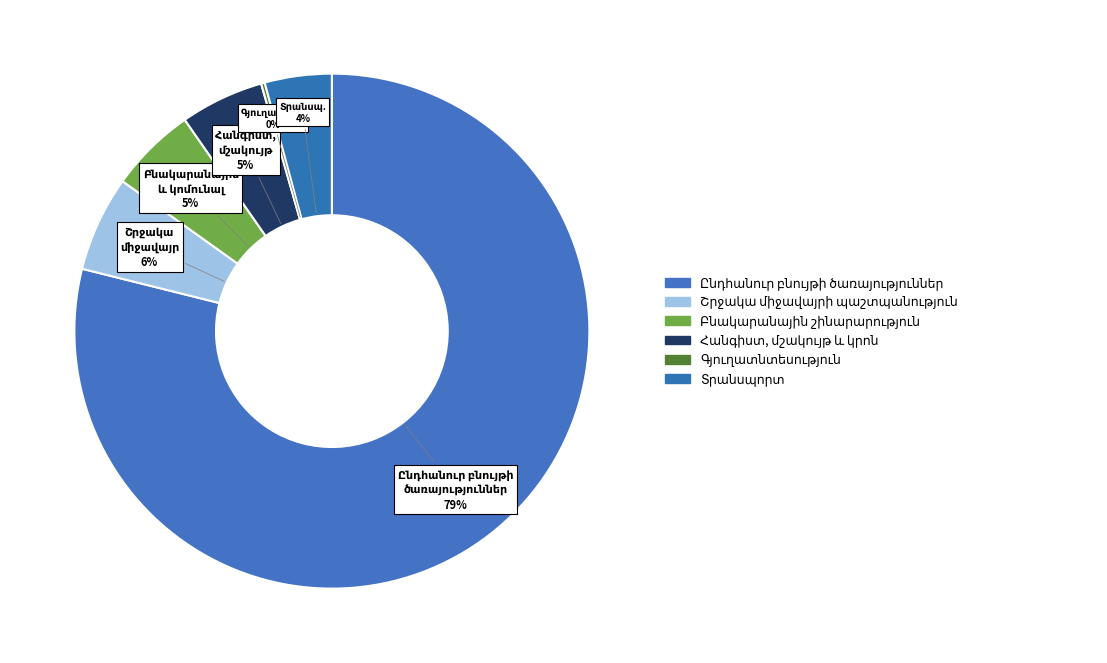

Does any single category account for the majority?

Yes